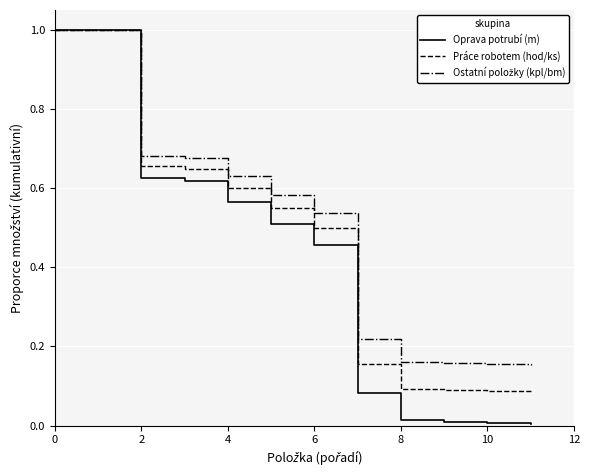

How many lines are shown in the chart?

3